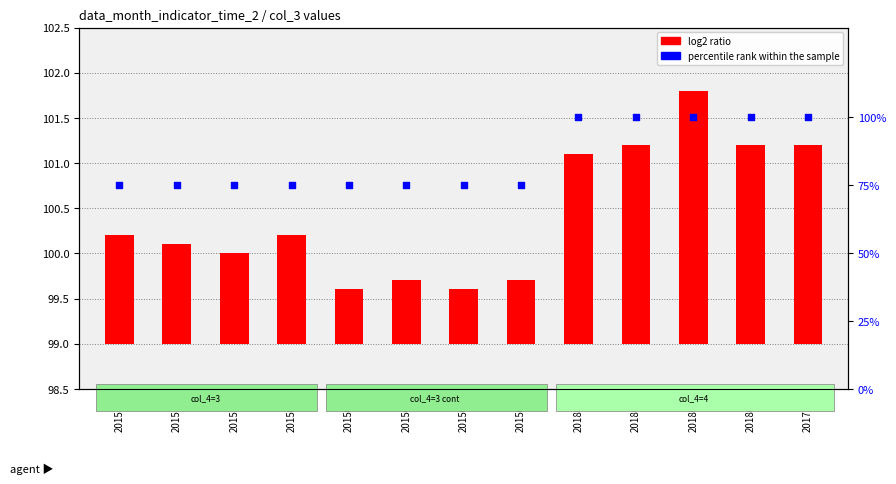

What is the total value across all series at 201507?

75.7